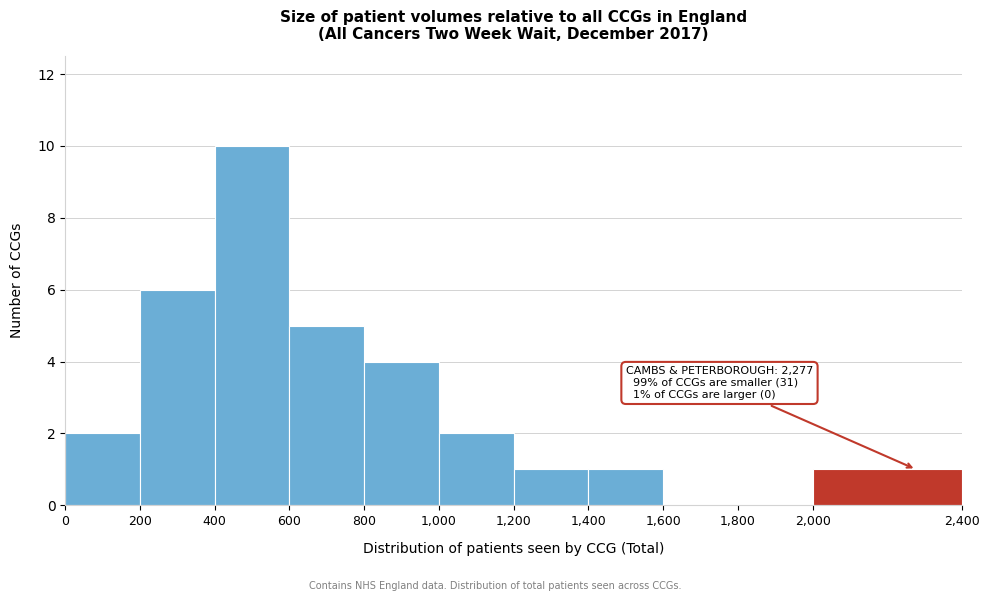

Which range on the x-axis has the tallest bar?

400 to 600